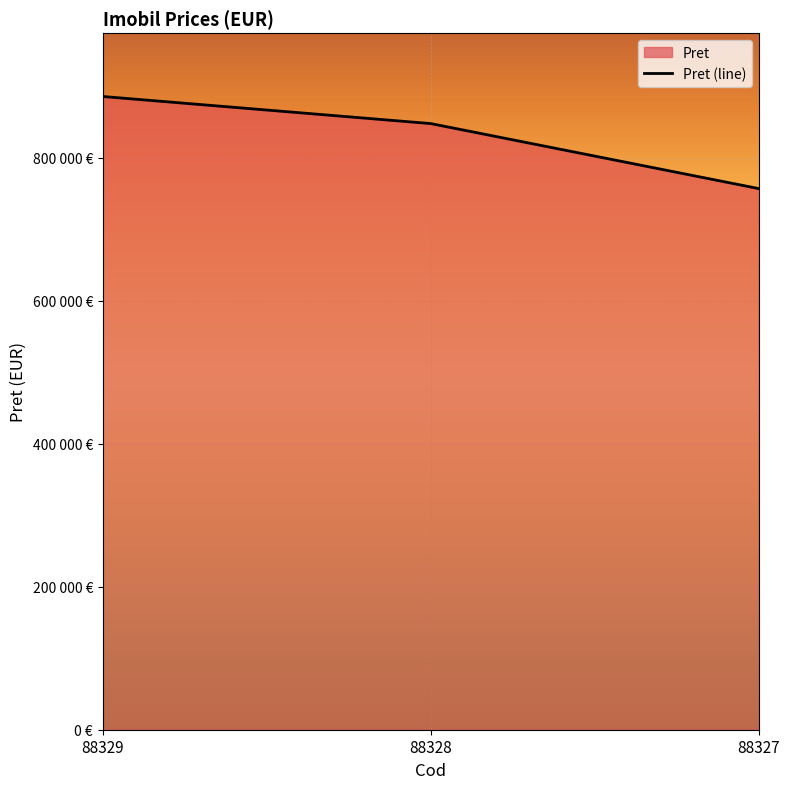

Between 88327 and 88329, which is larger?

88329